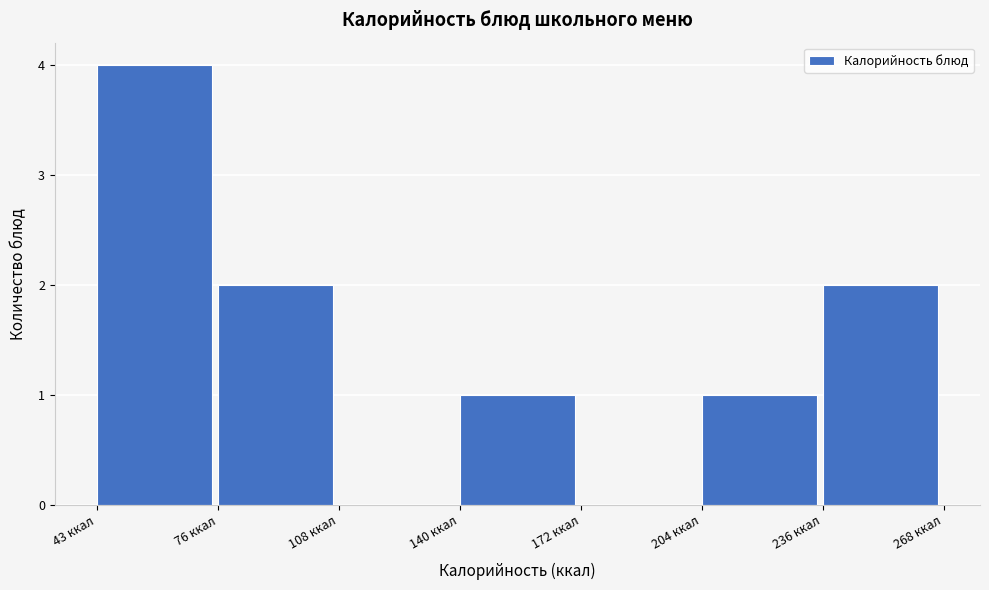

How tall is the bar that spans 45 to 75 on the x-axis? Neither the bar edges nor the heights are printed on the chart, so give them approximately, as read against the axes.

4